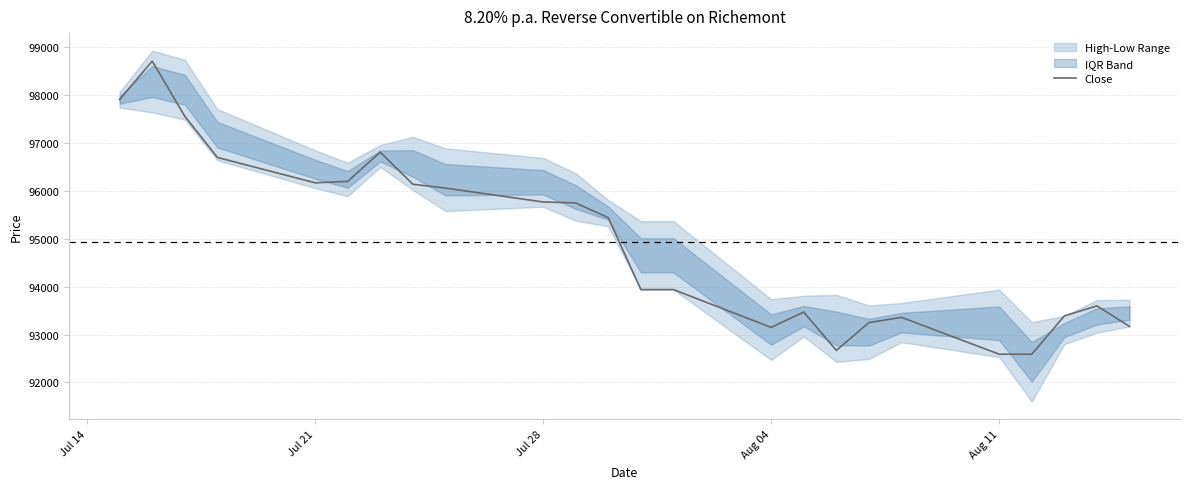

What is the maximum value for Close?

98710